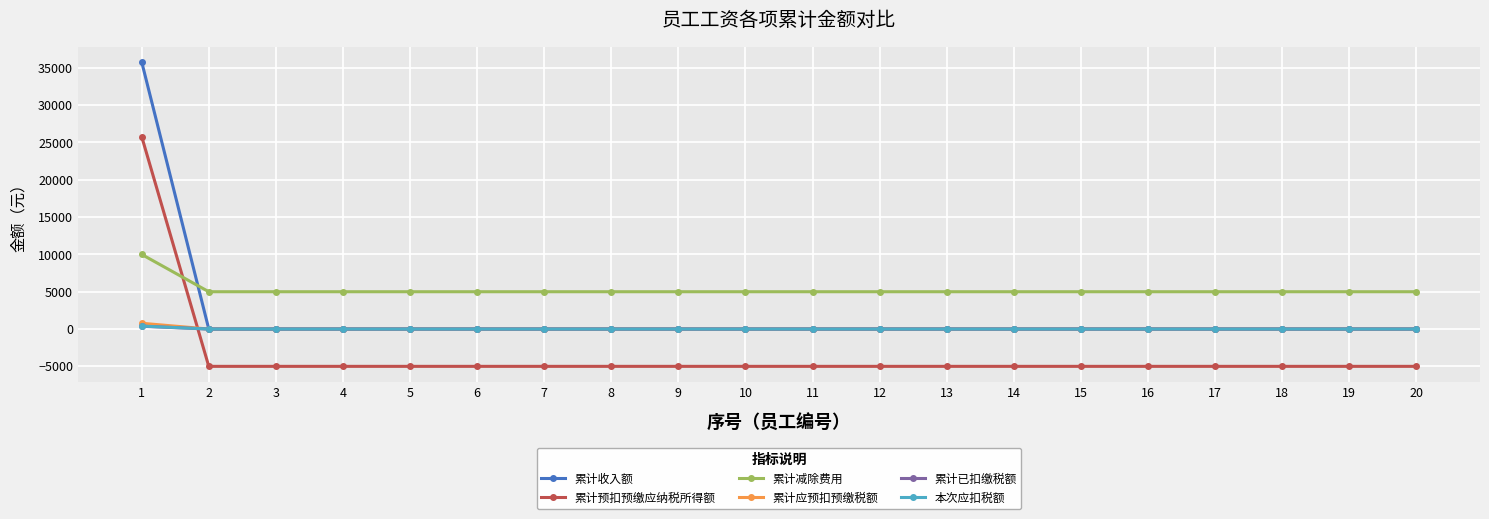

Between which two adjacent categories do 累计预扣预缴应纳税所得额 and 本次应扣税额 first intersect?

1 and 2